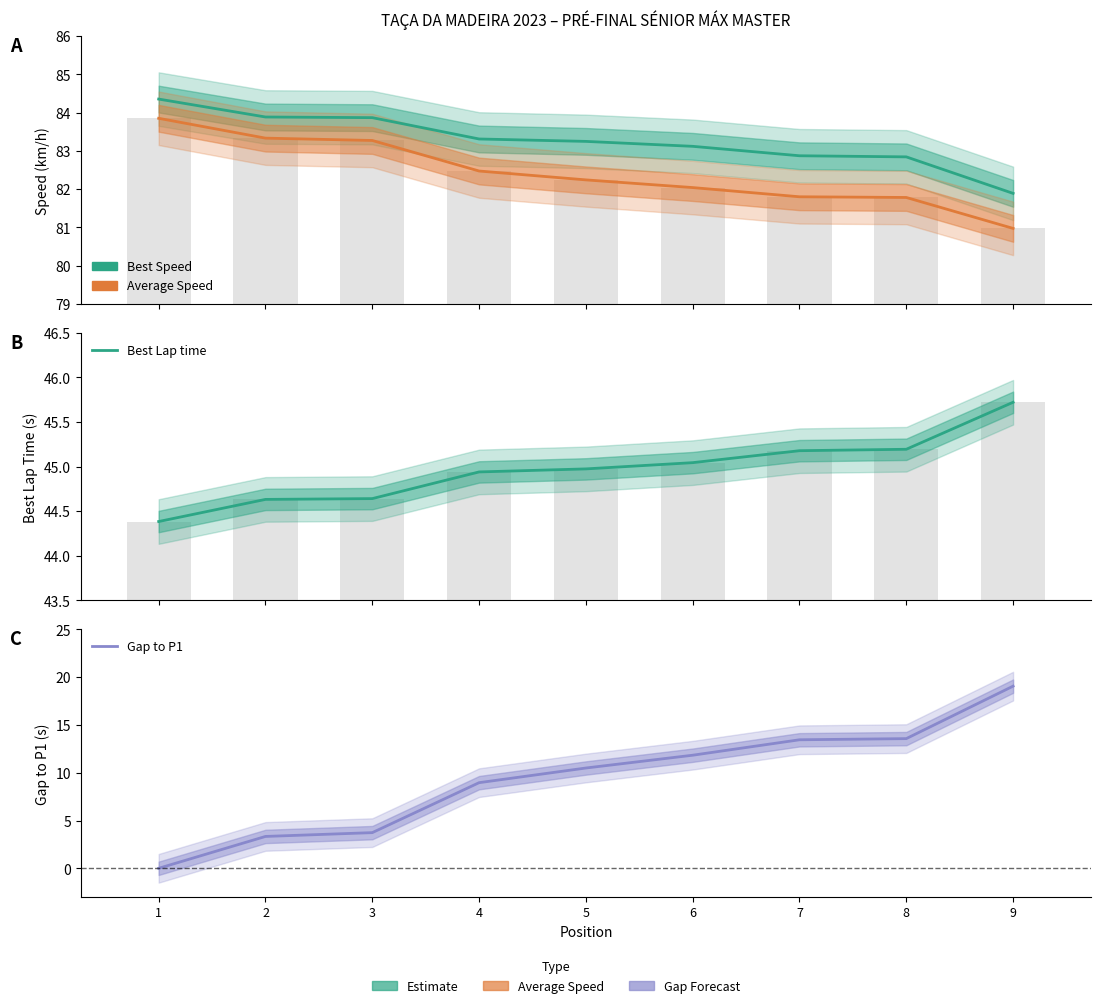

At which category is the sum across all series the highest?

9